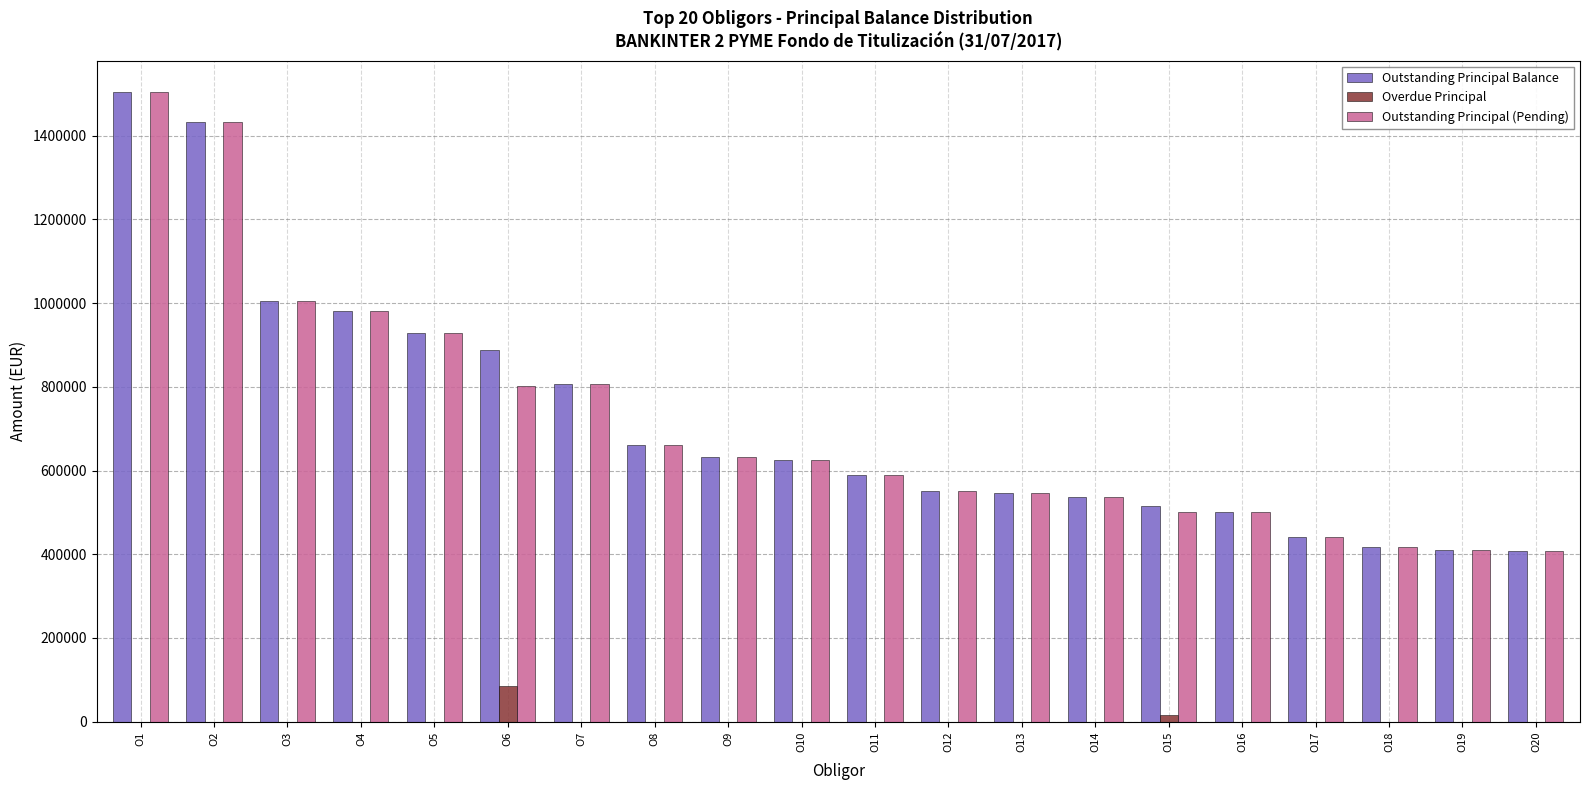

What is the total value across all series at O9?

1266070.2